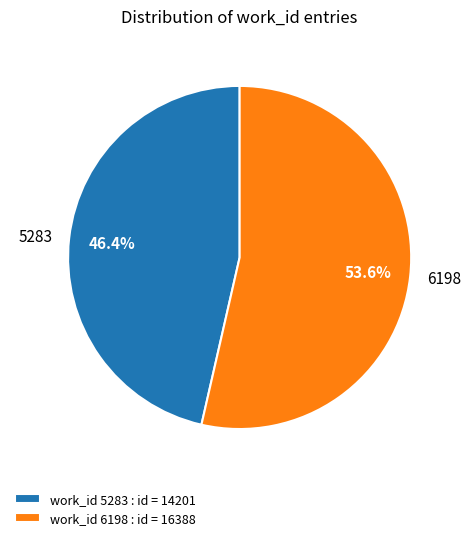

How many segments does this pie chart have?

2